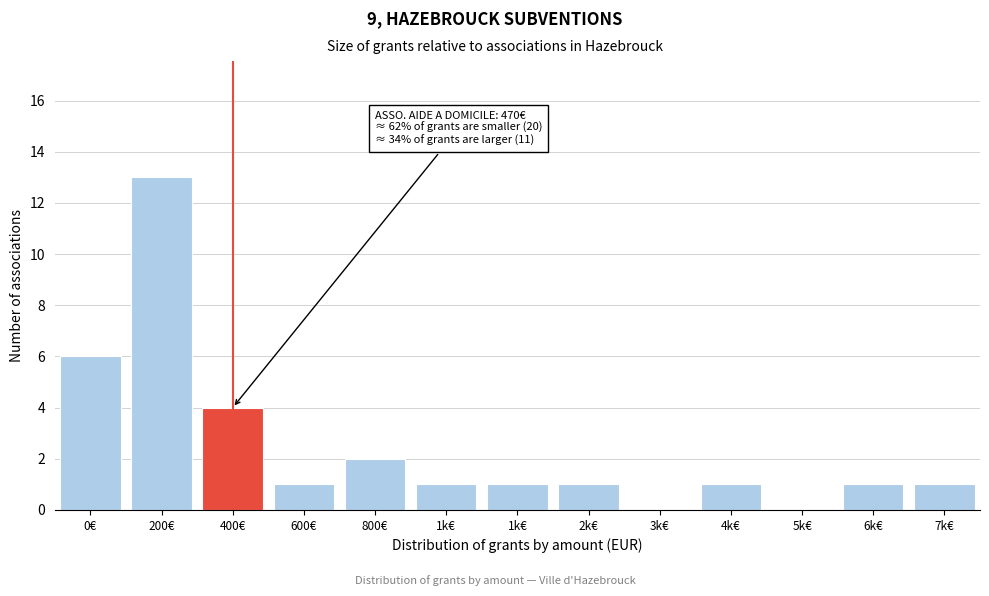

How many categories are shown in the chart?

13